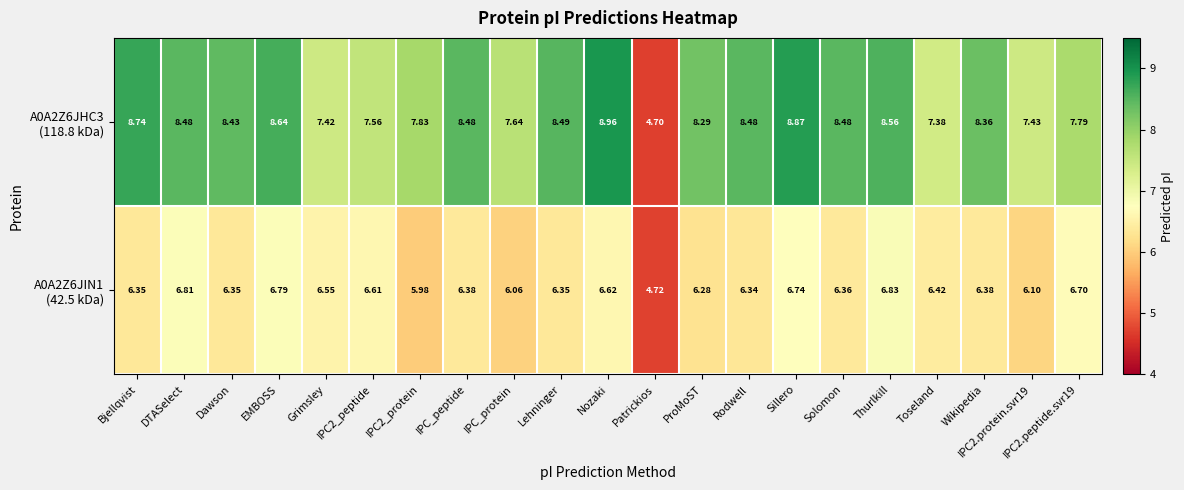

At which category is the sum across all series the highest?

Sillero